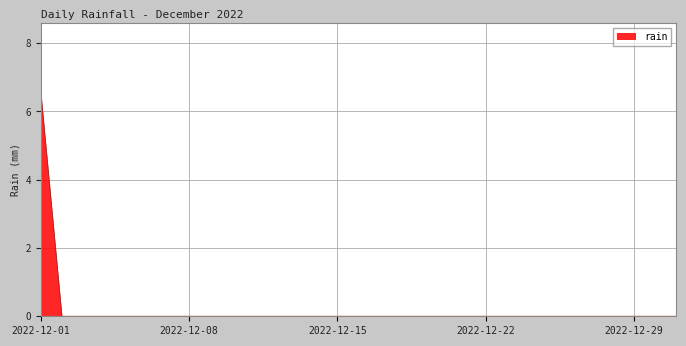

Does the chart display data point markers on the line(s)?

No